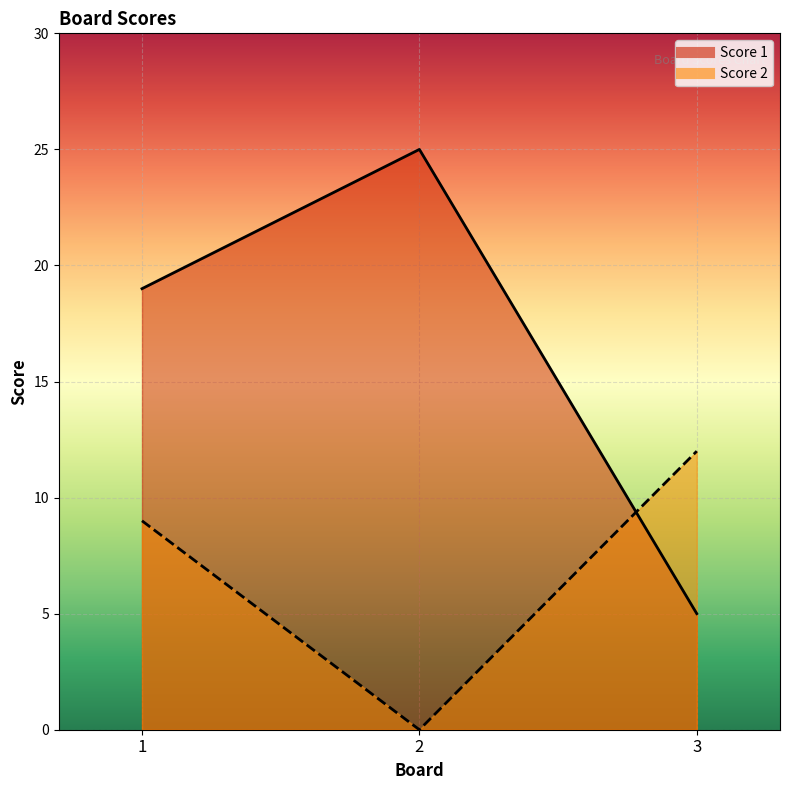

What is the sum of all Score 2 values?

21